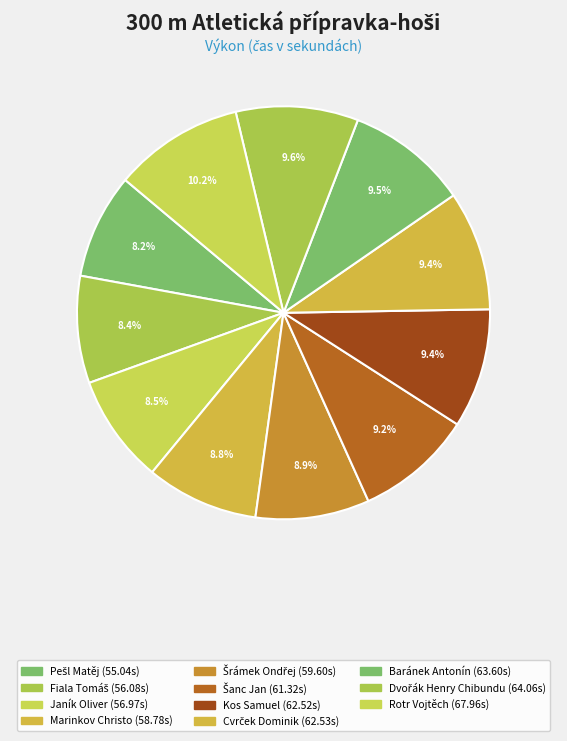

What is the largest slice in the pie chart?

Rotr Vojtěch